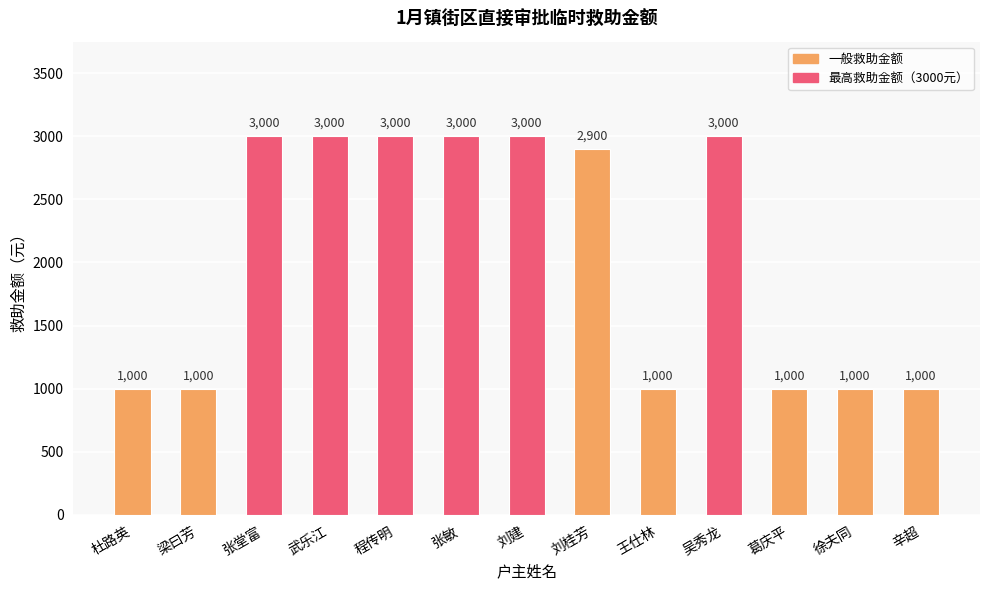

Reading left to right, what are all the values shown in this chart?

1000	1000	3000	3000	3000	3000	3000	2900	1000	3000	1000	1000	1000